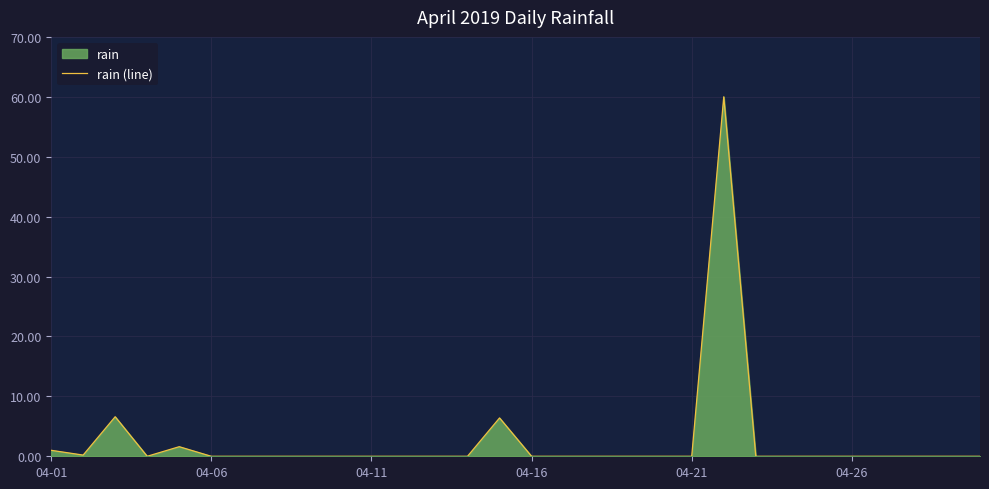

What is the difference between the maximum and minimum values?

60.0